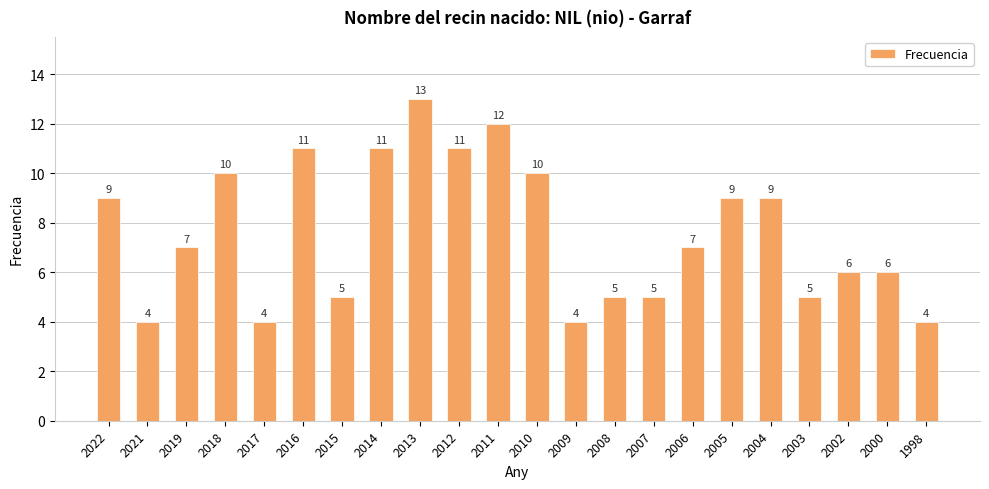

What is the greatest value displayed?

13